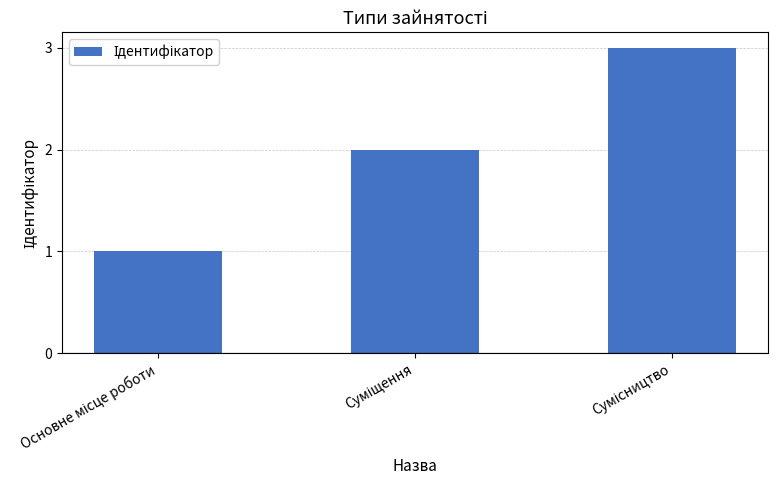

What is the maximum value shown in the chart?

3